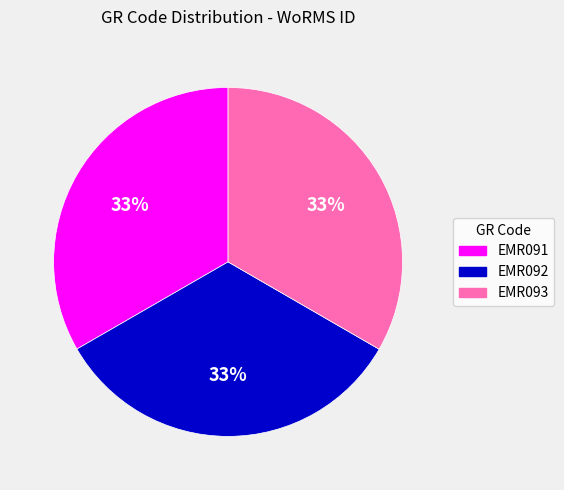

Do EMR092 and EMR093 together represent more than half of the pie?

Yes